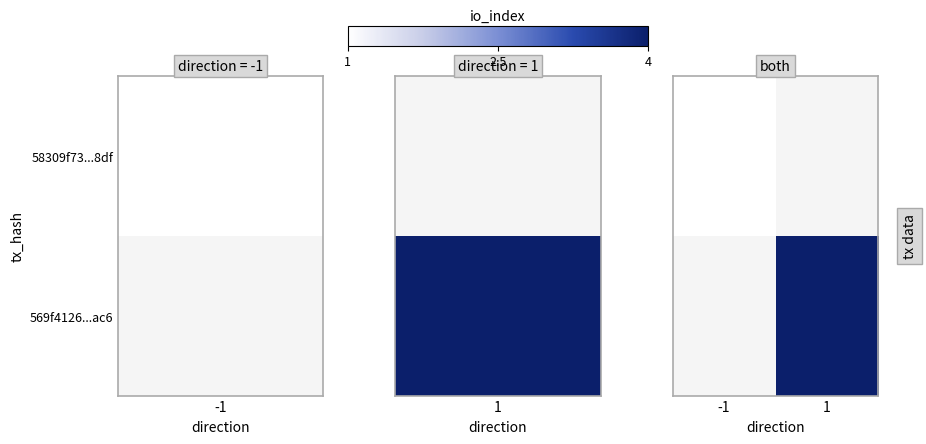

The 58309f73...8df series shows 0.5 at -1. True or false?

False